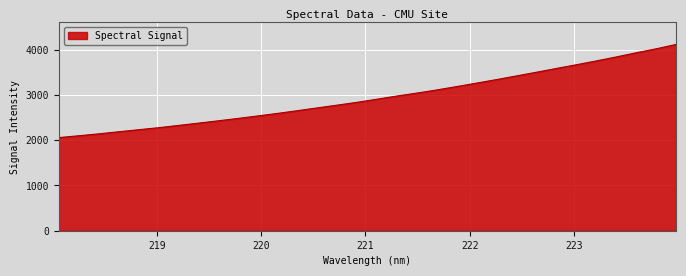

What is the difference between the maximum and minimum values?

2060.0